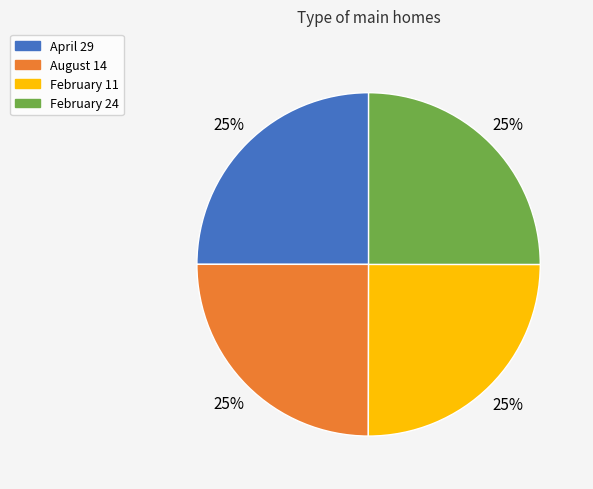

The April 29 slice represents 25% of the pie. True or false?

True